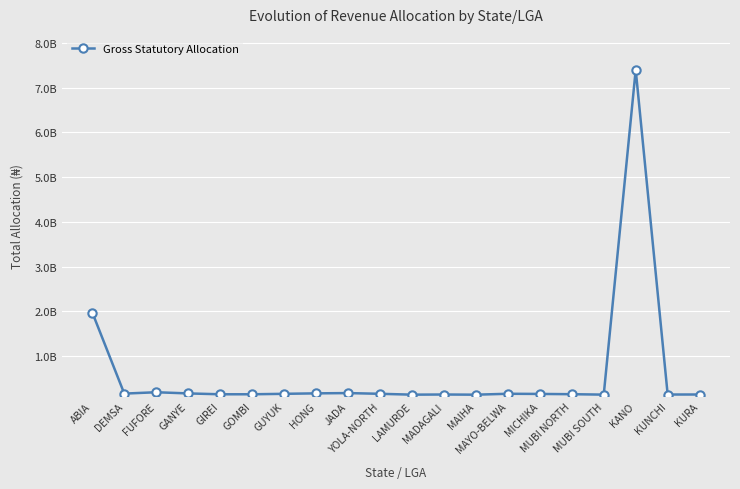

Which category has the highest value across all series?

KANO